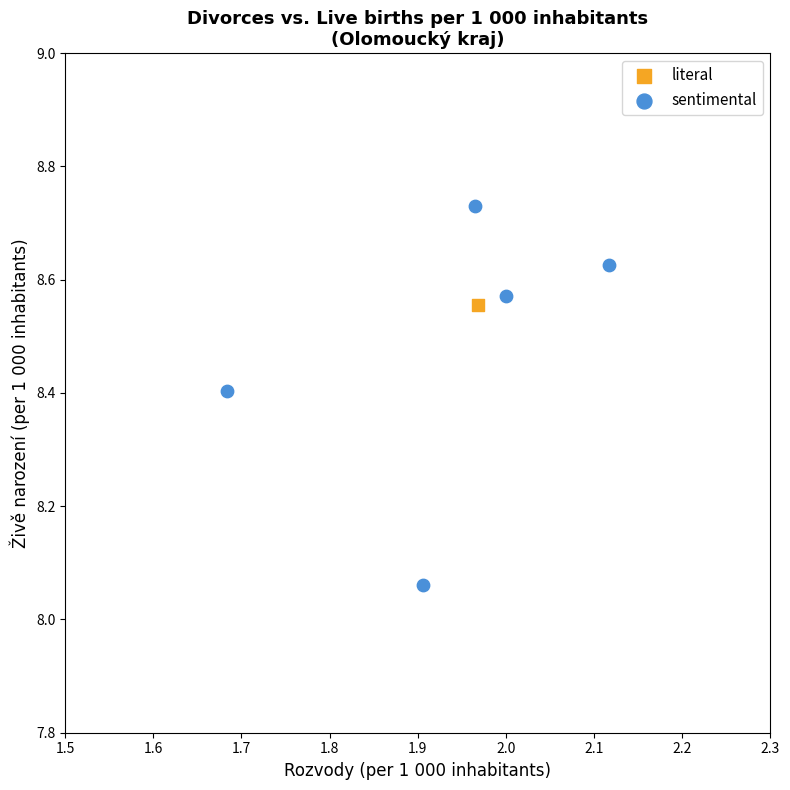

What are all the series names shown in the legend?

literal, sentimental